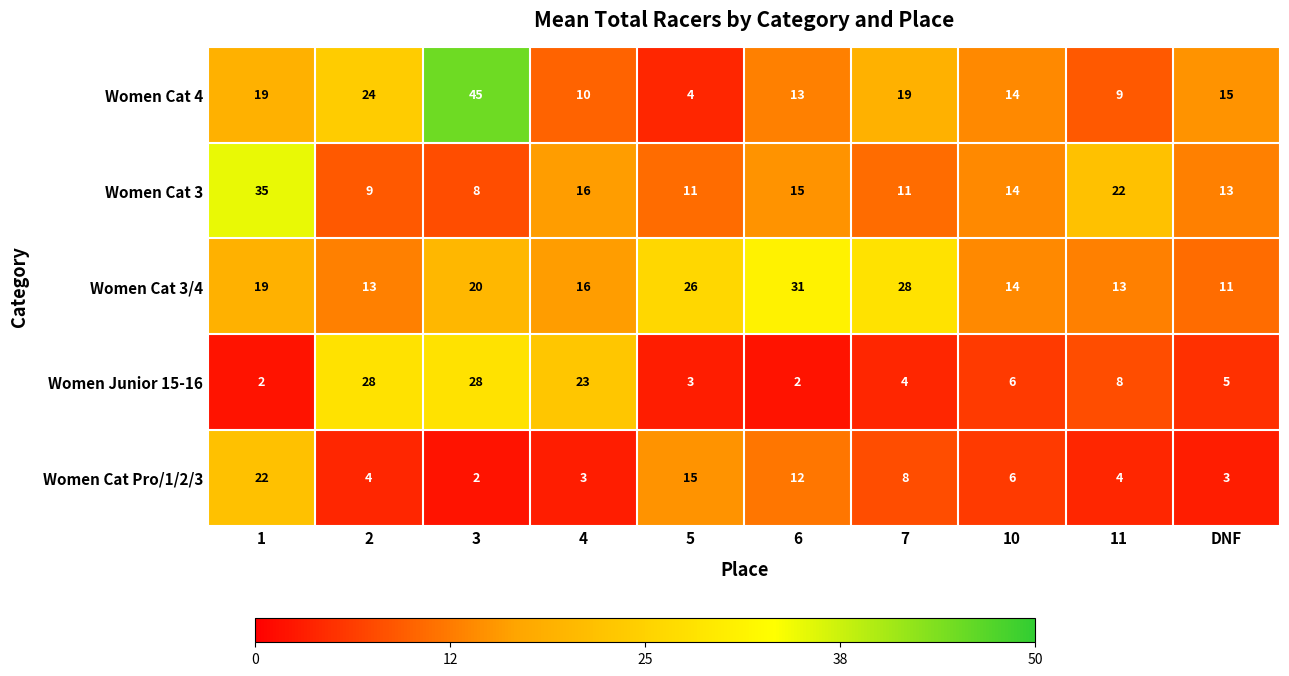

Between 1 and 6, which series saw the biggest shift?

Women Cat 3